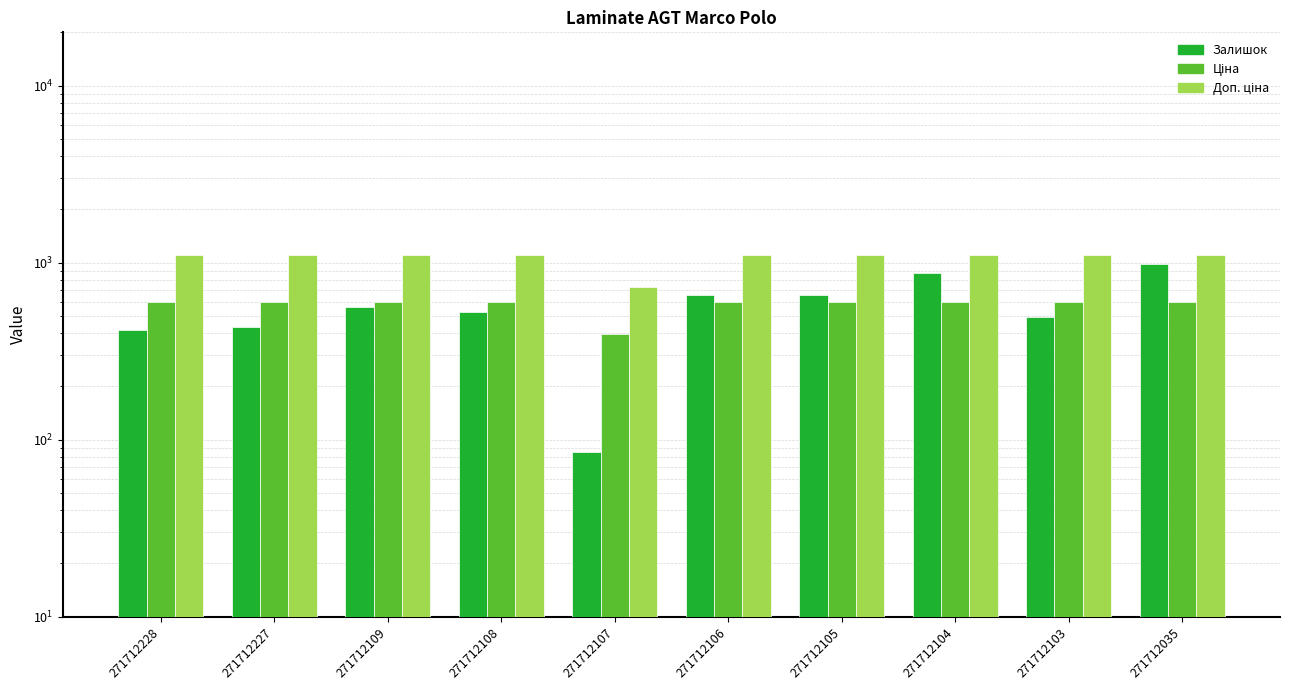

How many series are shown in this chart?

3